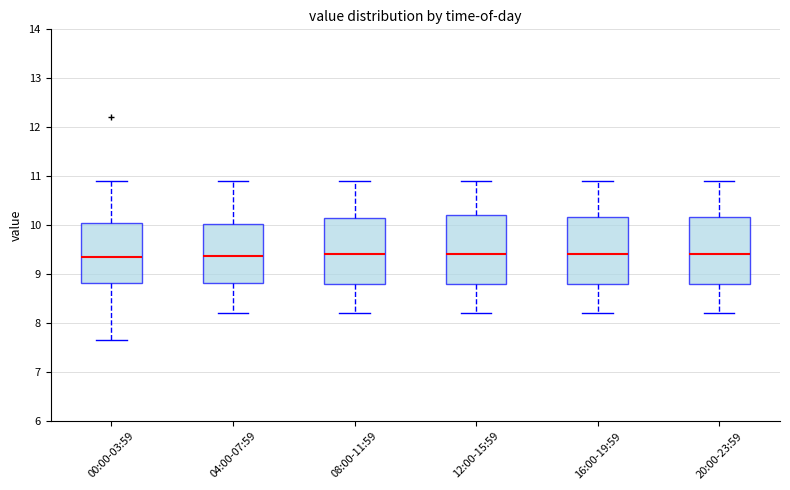

Reading left to right, read every box against the y-axis: the position of its median line, the range the box covers, and the ends of its whiskers. The values are not printed on the chart, so give them approximately, as read against the axis.

00:00-03:59: median 9.4, box 8.8 to 10.1, whiskers 7.7 to 10.9
04:00-07:59: median 9.4, box 8.8 to 10.0, whiskers 8.2 to 10.9
08:00-11:59: median 9.4, box 8.8 to 10.2, whiskers 8.2 to 10.9
12:00-15:59: median 9.4, box 8.8 to 10.2, whiskers 8.2 to 10.9
16:00-19:59: median 9.4, box 8.8 to 10.2, whiskers 8.2 to 10.9
20:00-23:59: median 9.4, box 8.8 to 10.2, whiskers 8.2 to 10.9